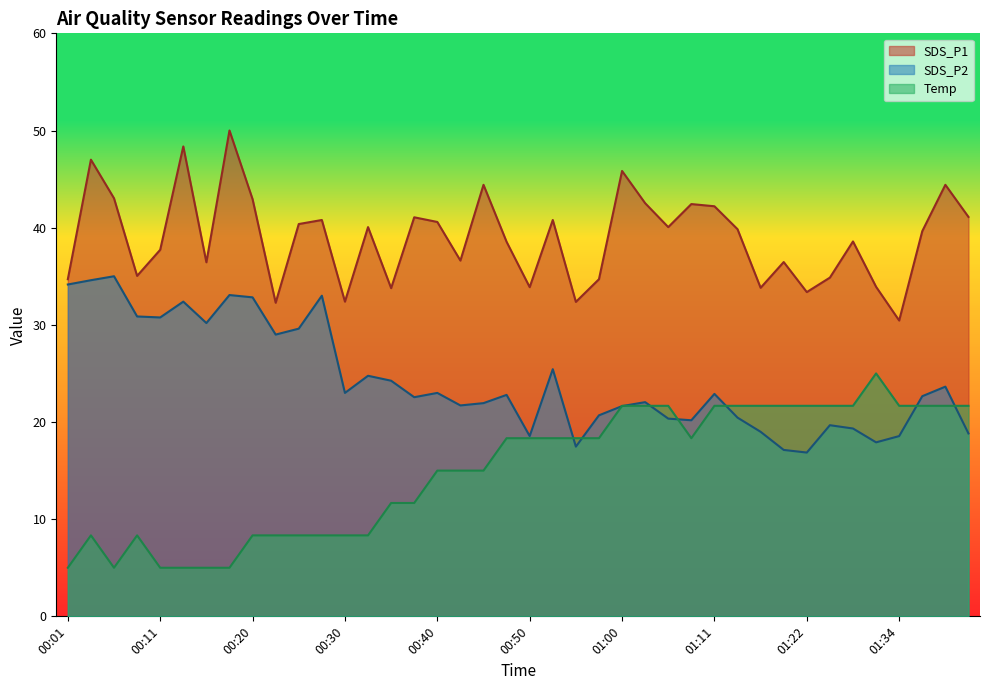

The value of Temp at 01:09 is 18.3. True or false?

True